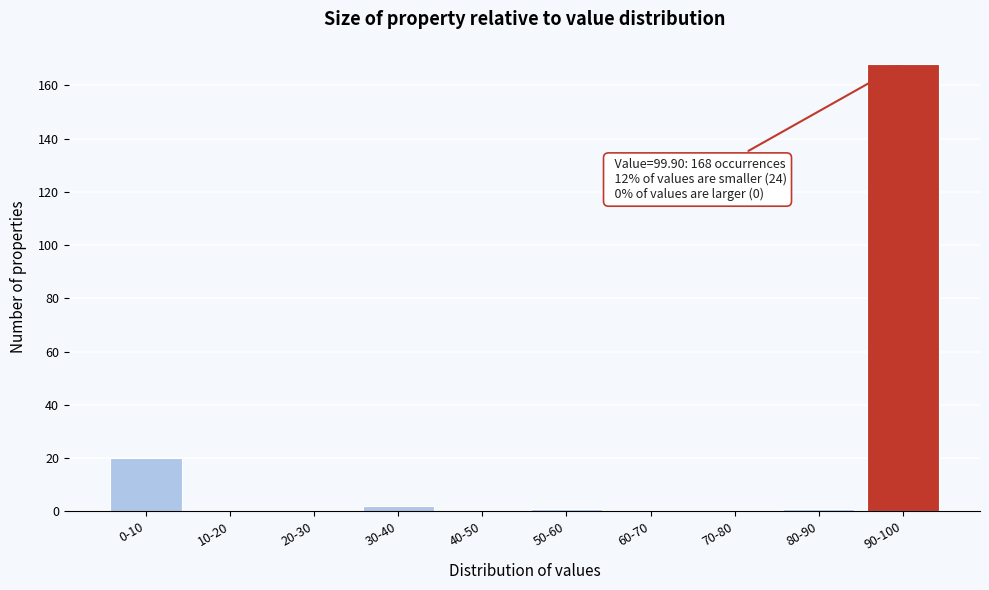

Reading left to right, transcribe all the data shown in this chart.

0-10=20	10-20=0	20-30=0	30-40=2	40-50=0	50-60=1	60-70=0	70-80=0	80-90=1	90-100=168